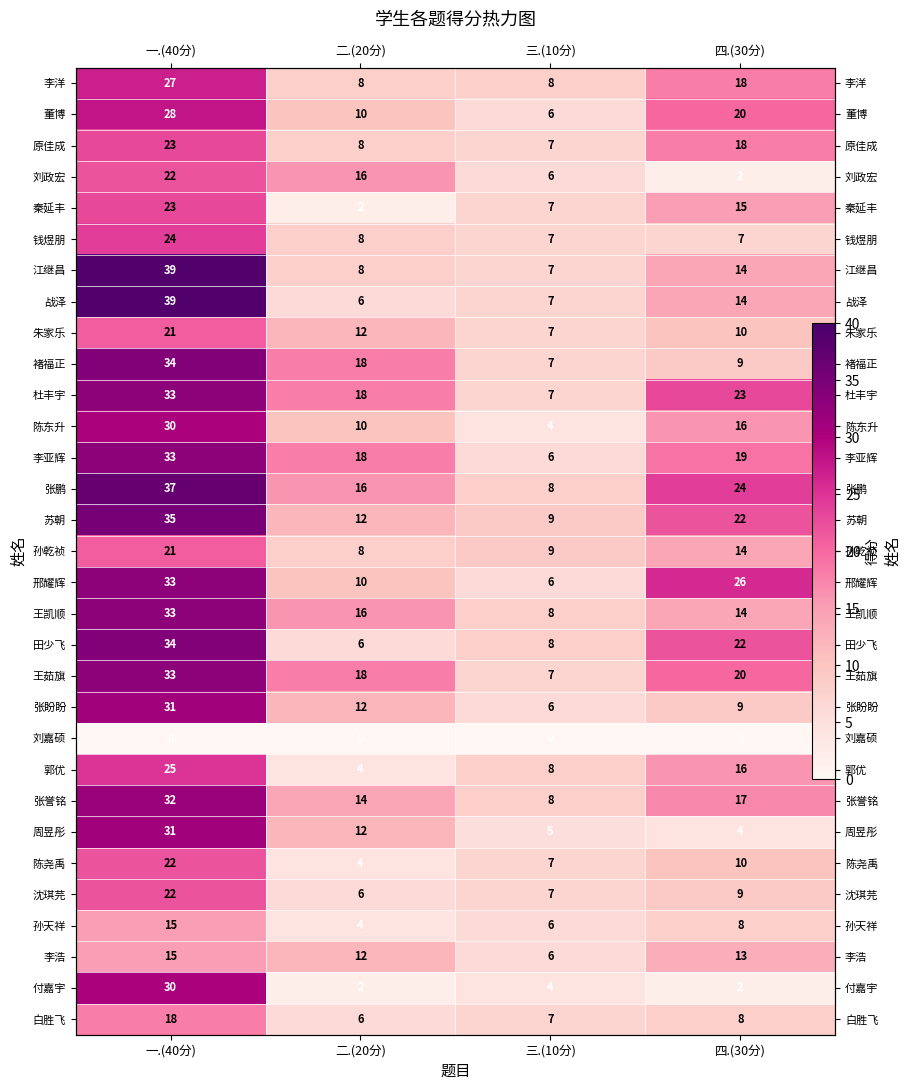

At how many categories does at least one series exceed 25?

2